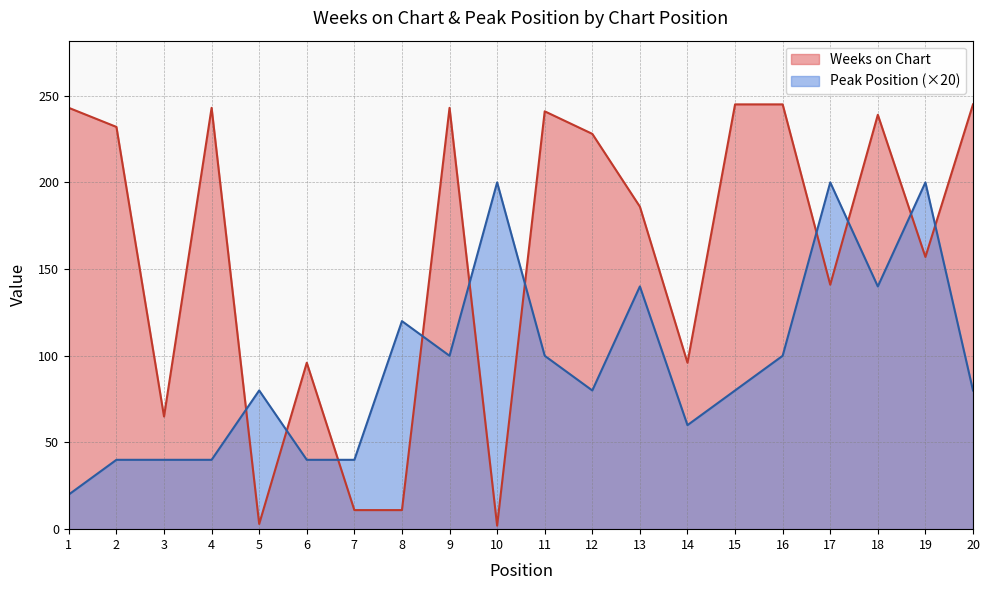

What is the sum of the Peak Position values at 13 and 3?

180